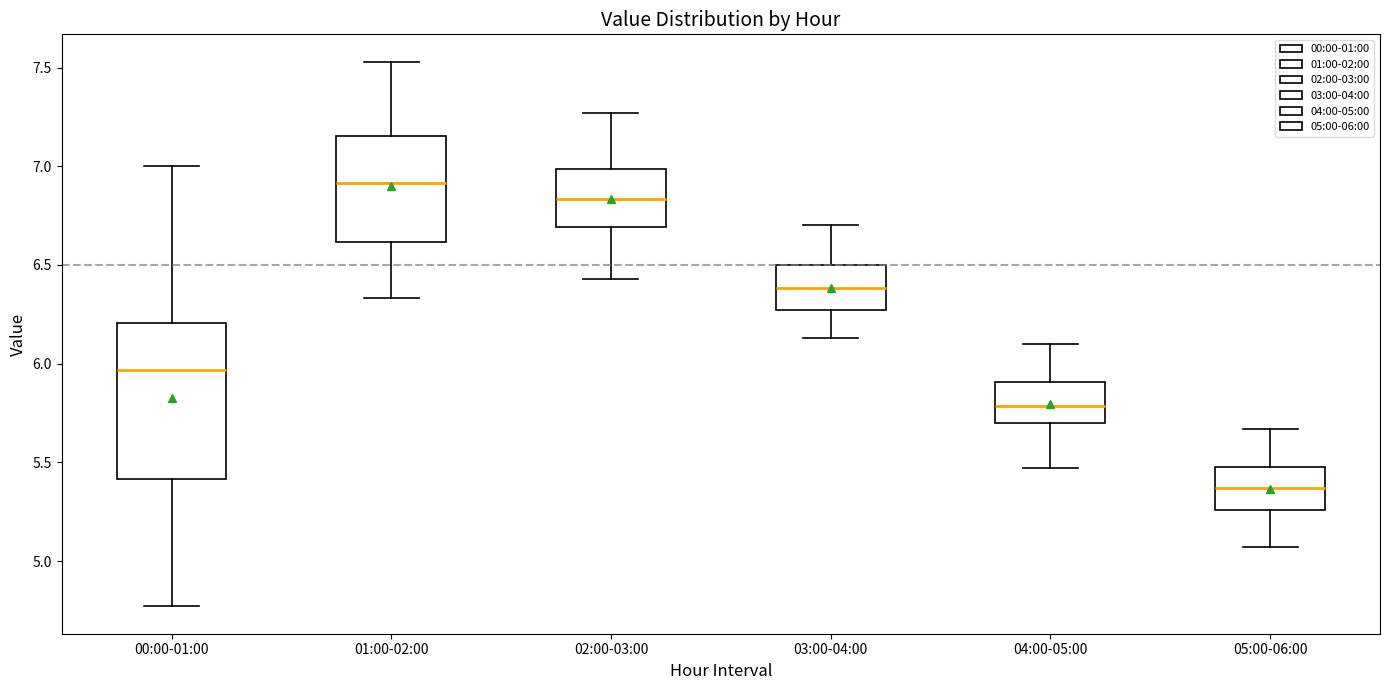

Reading left to right, transcribe this box plot: for each box, give where its median line is, the range the box spans, and where its two whiskers end, as read against the y-axis. The values are not printed on the chart, so give them approximately, as read against the axis.

00:00-01:00: median 5.95, box 5.40 to 6.20, whiskers 4.75 to 7.00
01:00-02:00: median 6.90, box 6.60 to 7.15, whiskers 6.35 to 7.55
02:00-03:00: median 6.85, box 6.70 to 7.00, whiskers 6.45 to 7.25
03:00-04:00: median 6.40, box 6.25 to 6.50, whiskers 6.15 to 6.70
04:00-05:00: median 5.80, box 5.70 to 5.90, whiskers 5.45 to 6.10
05:00-06:00: median 5.35, box 5.25 to 5.50, whiskers 5.05 to 5.65